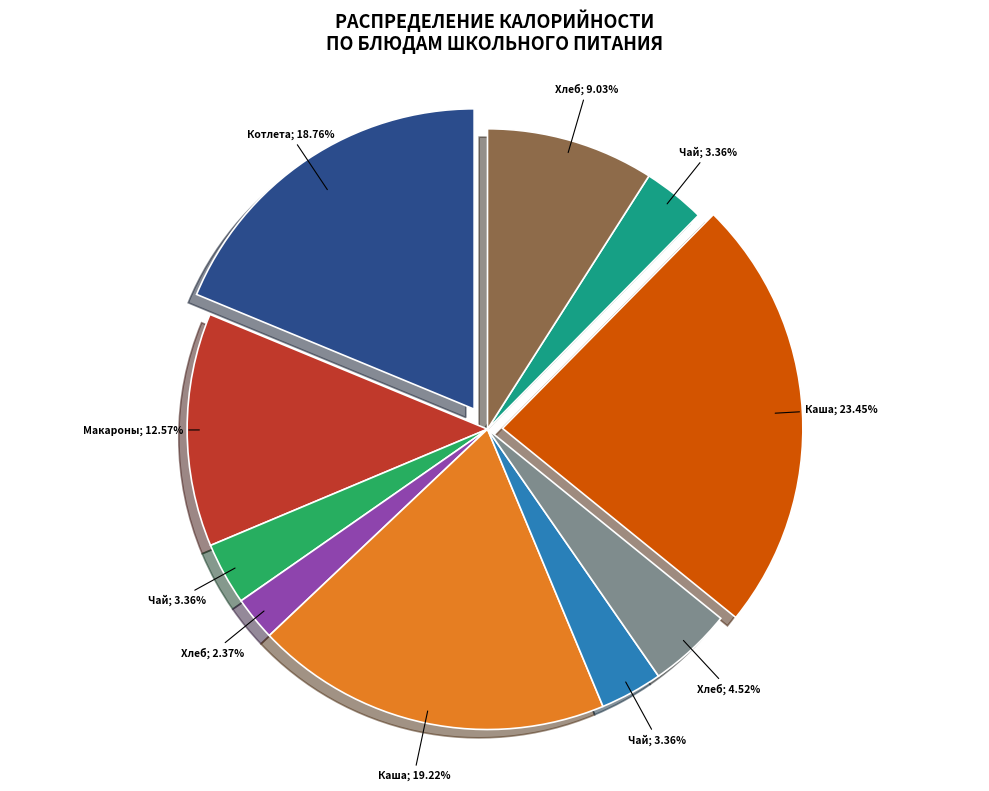

Is it true that Макароны отварные is 13% of the pie?

True